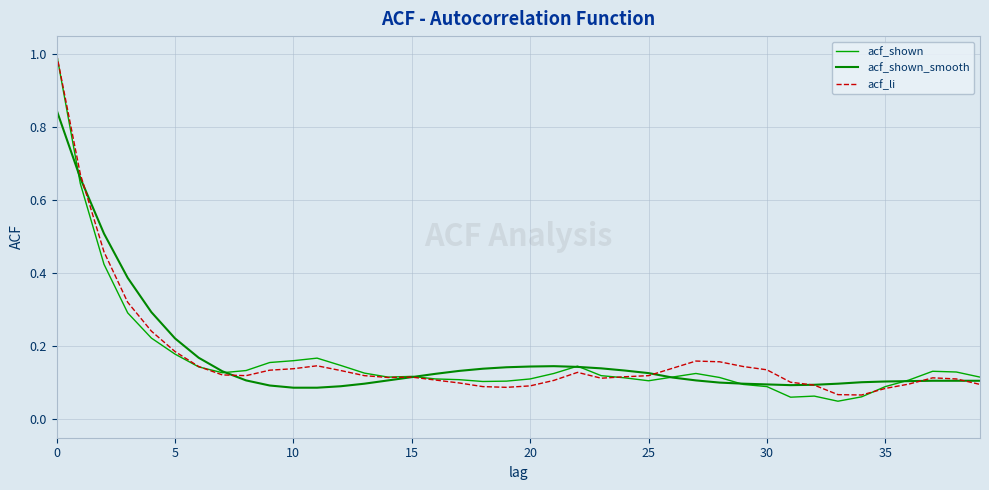

Does the chart display data point markers on the line(s)?

No